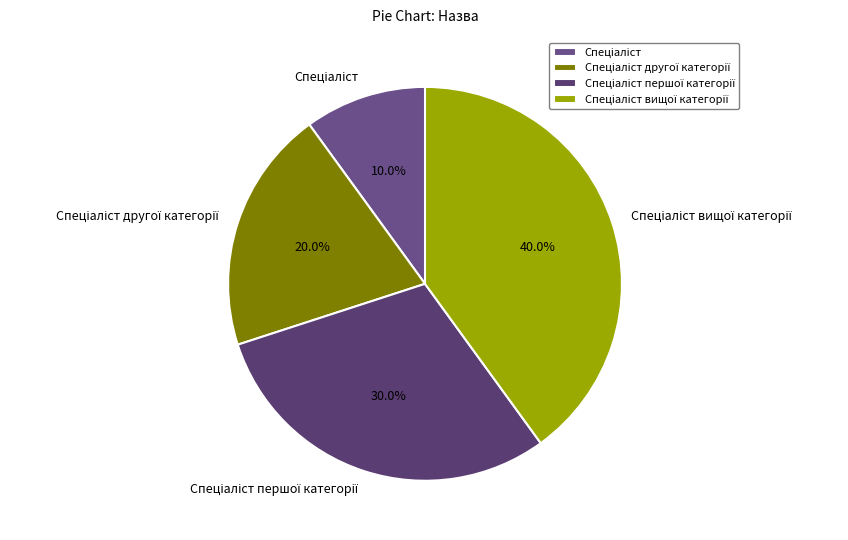

How many slices are in this pie chart?

4